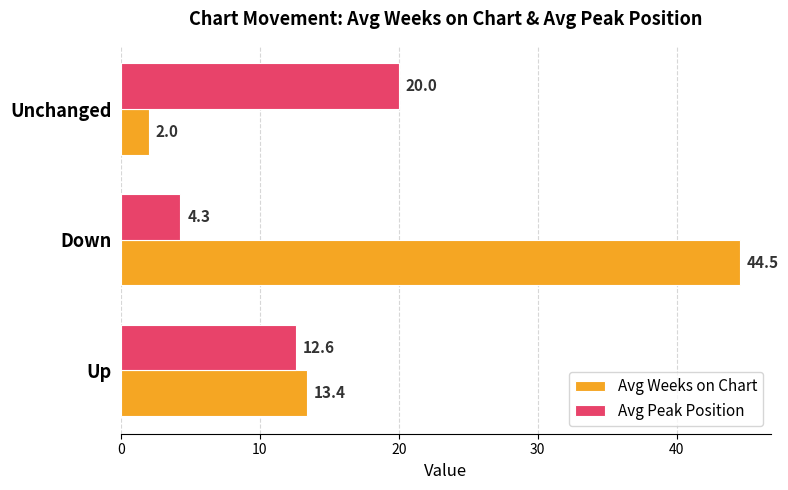

Which series has the widest spread of values?

Avg Weeks on Chart